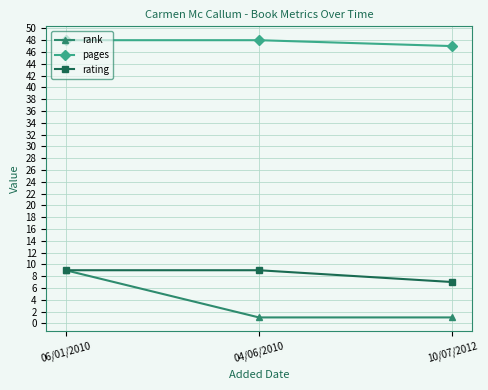

What is the spread (max minus min) of values at 06/01/2010?

39